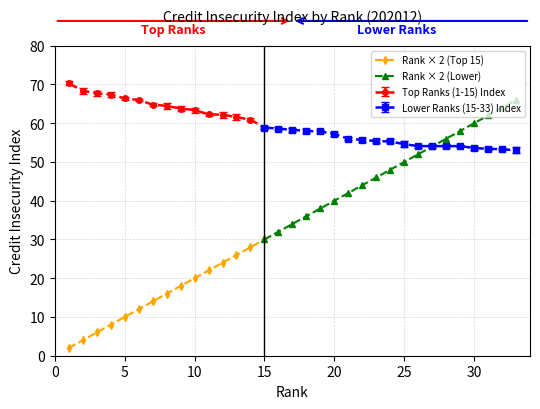

What is the minimum value for Top Ranks (1-15) Index?

58.9